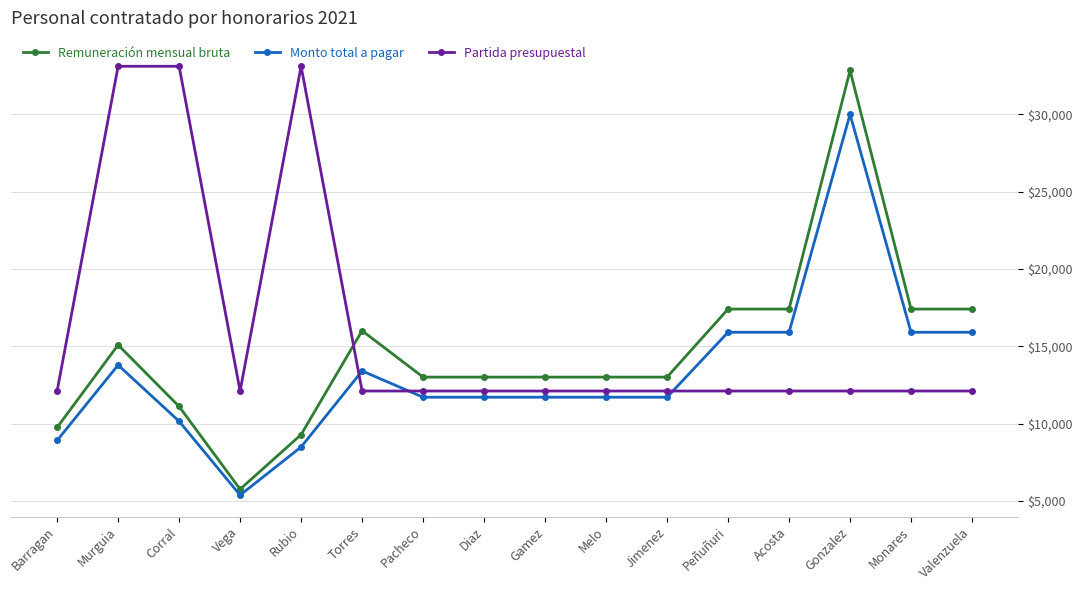

What are all the series names shown in the legend?

Remuneración mensual bruta, Monto total a pagar, Partida presupuestal